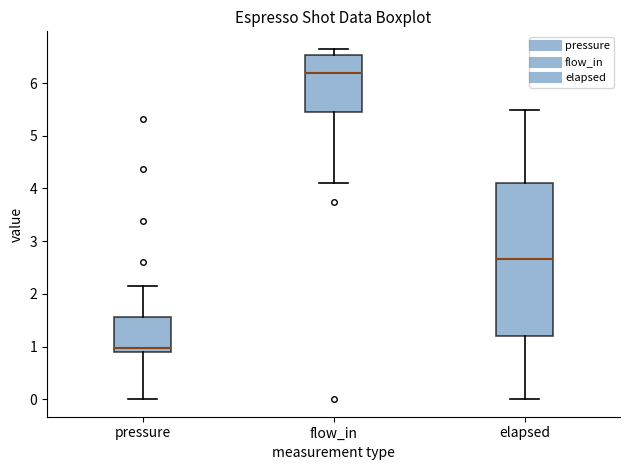

Comparing the boxes themselves (not the whiskers), which one is the tallest?

elapsed